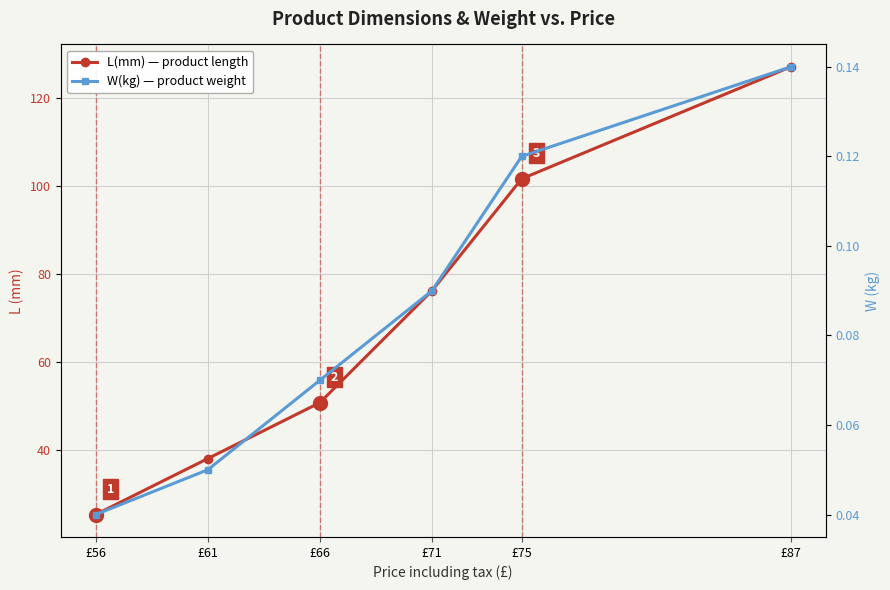

True or false: W(kg) has more than 0 points higher than both neighbors.

False